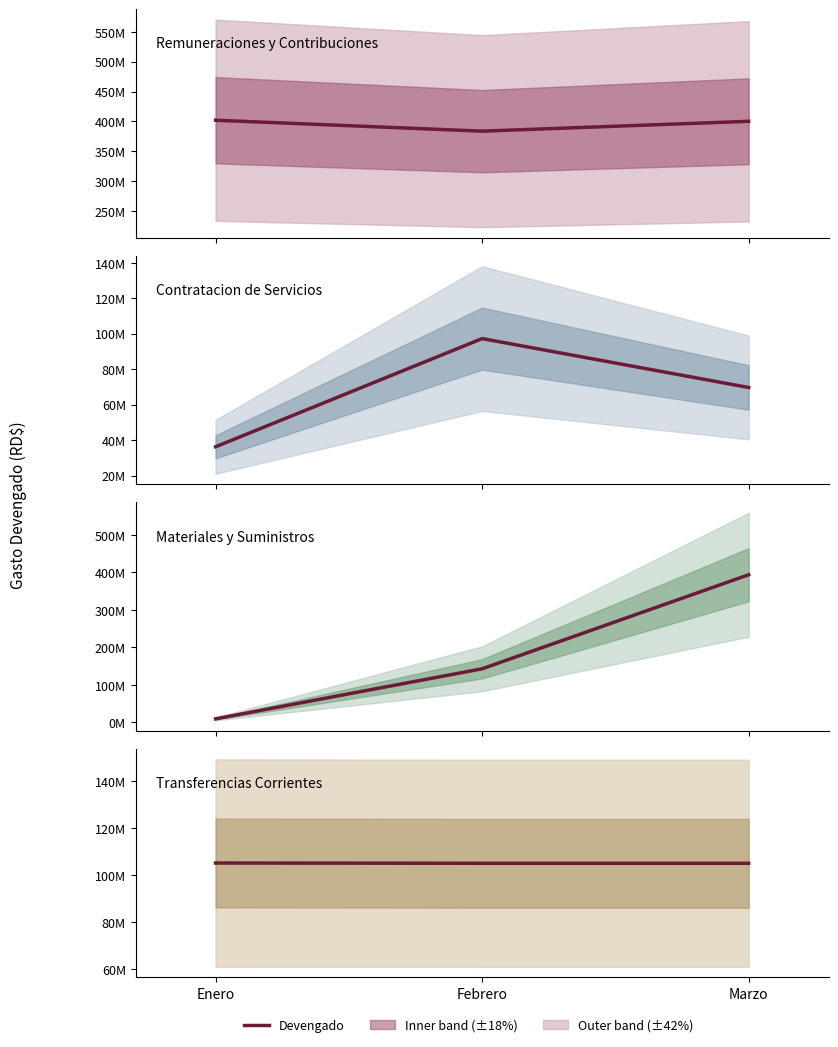

Reading right to left, what are all the values shown in this chart?

Remuneraciones y Contribuciones: Marzo=400093497.1	Febrero=383545384.6	Enero=401877080.5
Contratacion de Servicios: Marzo=69672532.2	Febrero=97259433.3	Enero=36215895.7
Materiales y Suministros: Marzo=393474593.2	Febrero=142734362.3	Enero=9325164.3
Transferencias Corrientes: Marzo=104965844.3	Febrero=104965844.3	Enero=105079391.3